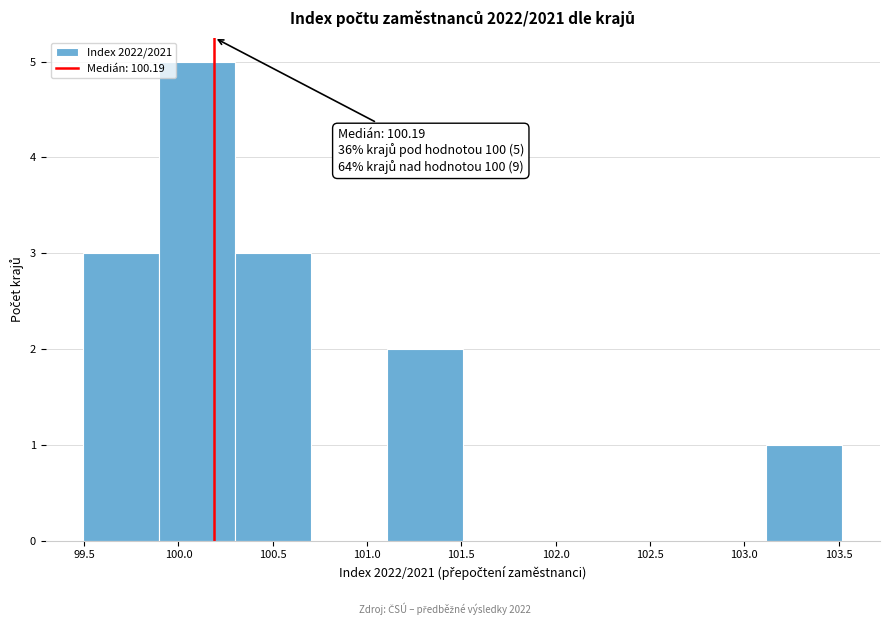

Over which range of the x-axis is the bar tallest?

99.9 to 100.3